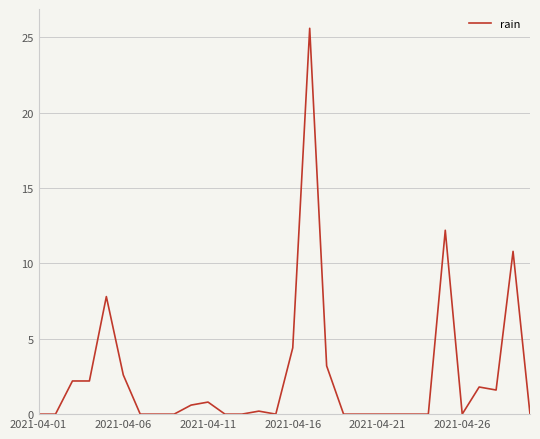

True or false: there are more than 0 points higher than both neighbors.

True